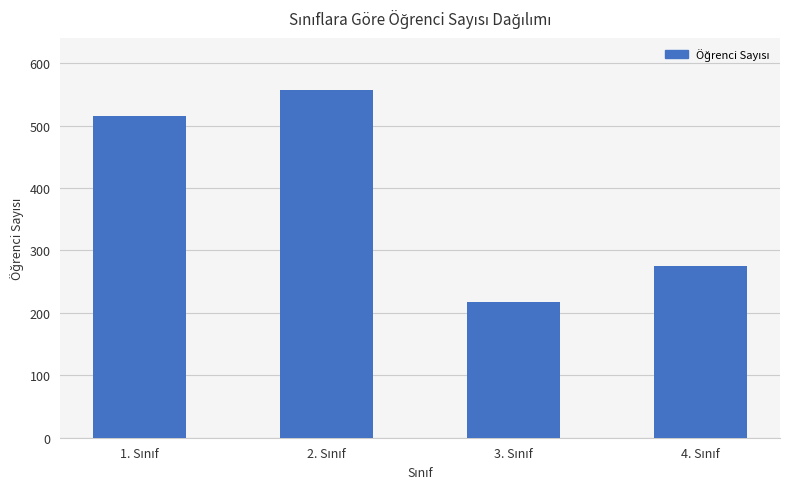

Does the chart contain any negative values?

No